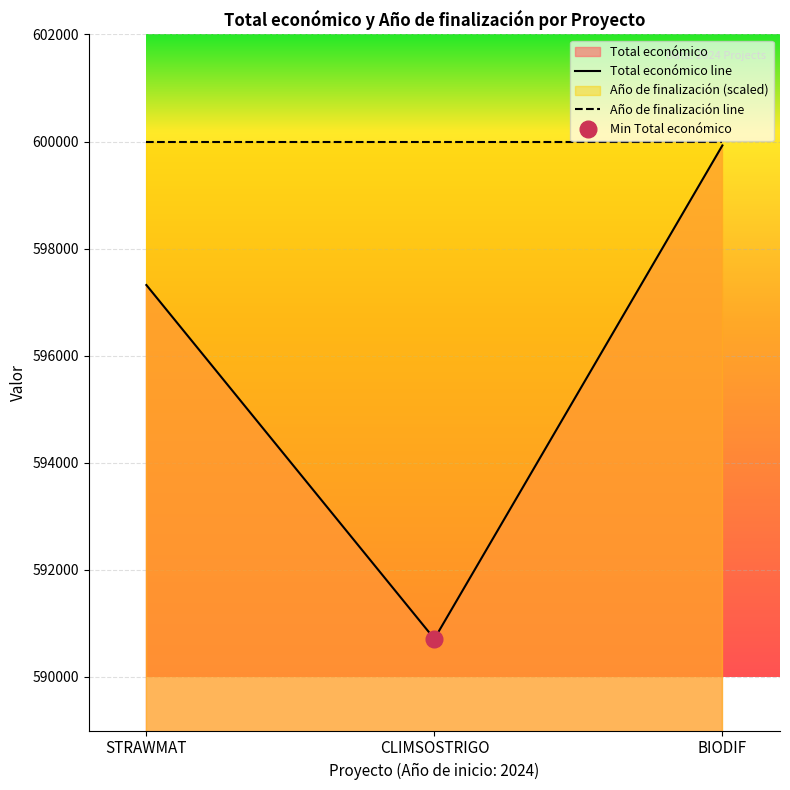

List the labels in order of value, largest first.

BIODIF, STRAWMAT, CLIMSOSTRIGO